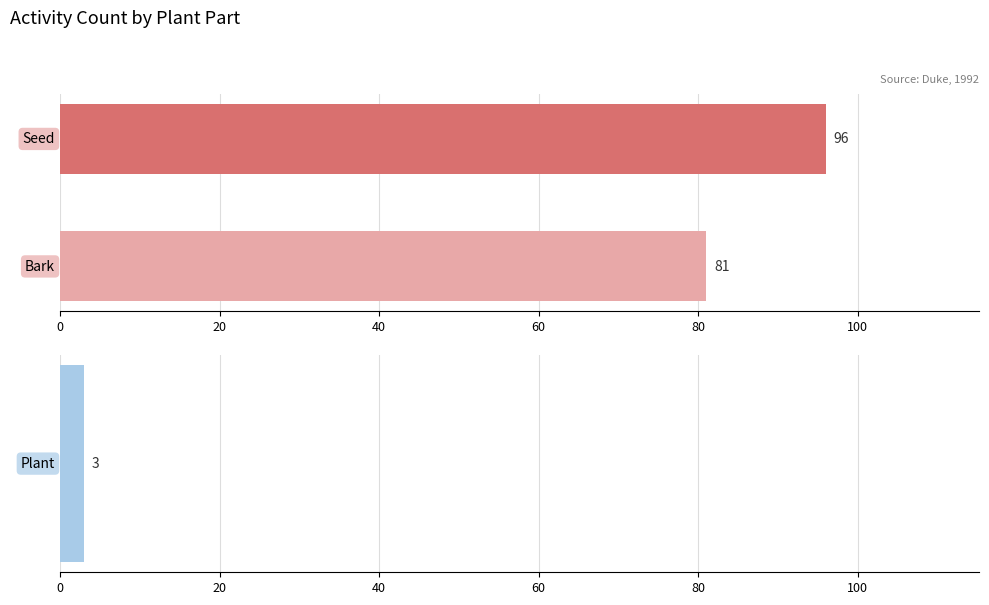

Are the bars horizontal?

Yes